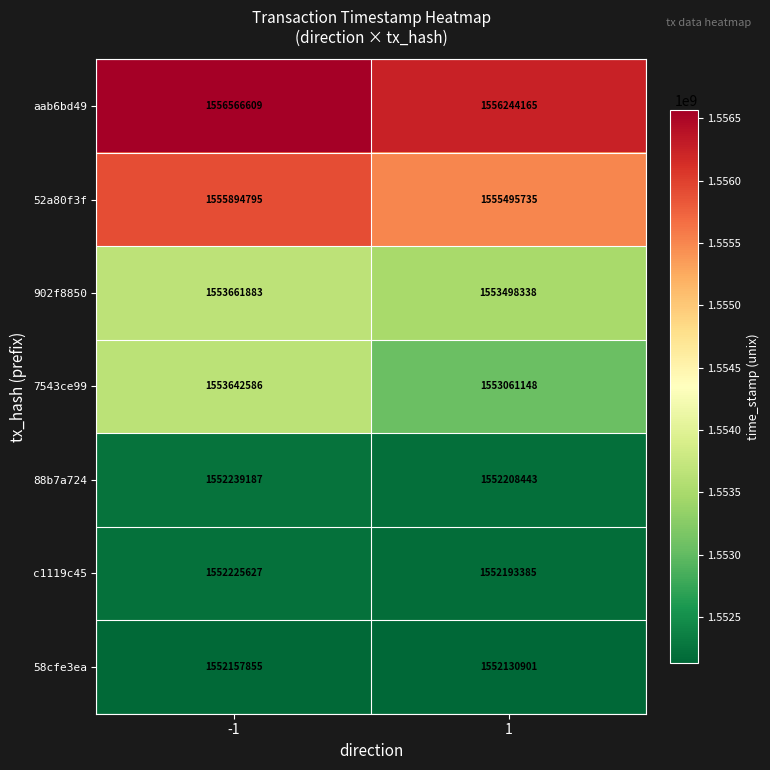

True or false: 88b7a724 has a value of 1552239187 at -1.

True